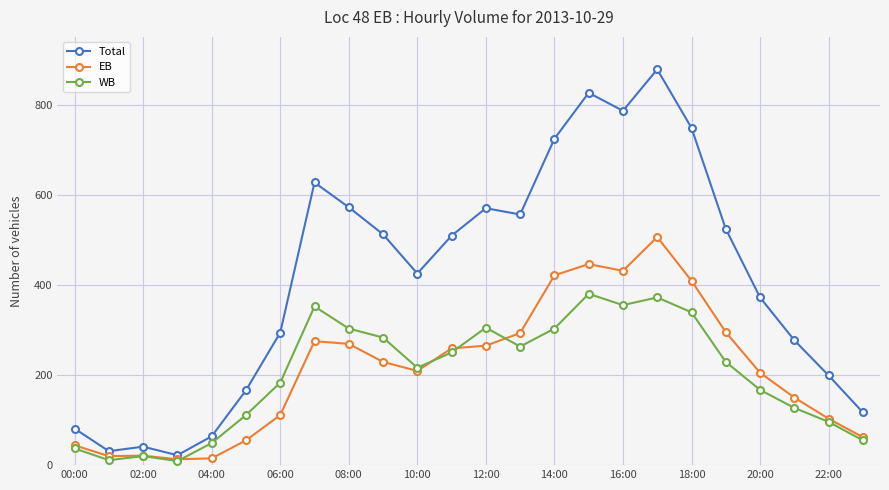

What is the maximum value shown in the chart?

878